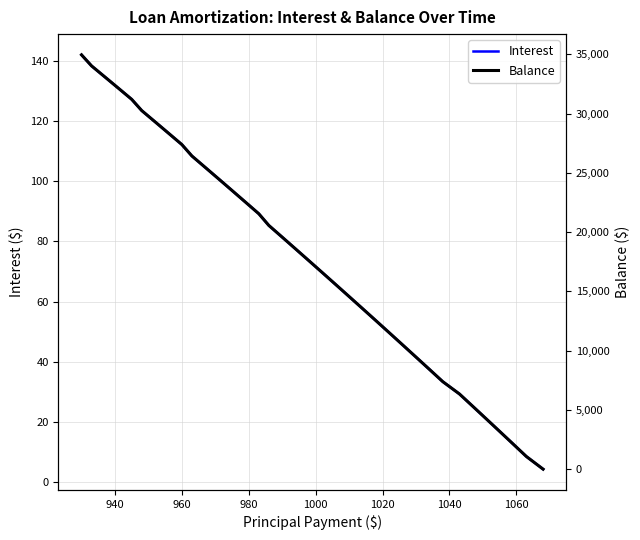

What is the highest value of the Interest series?

142.1